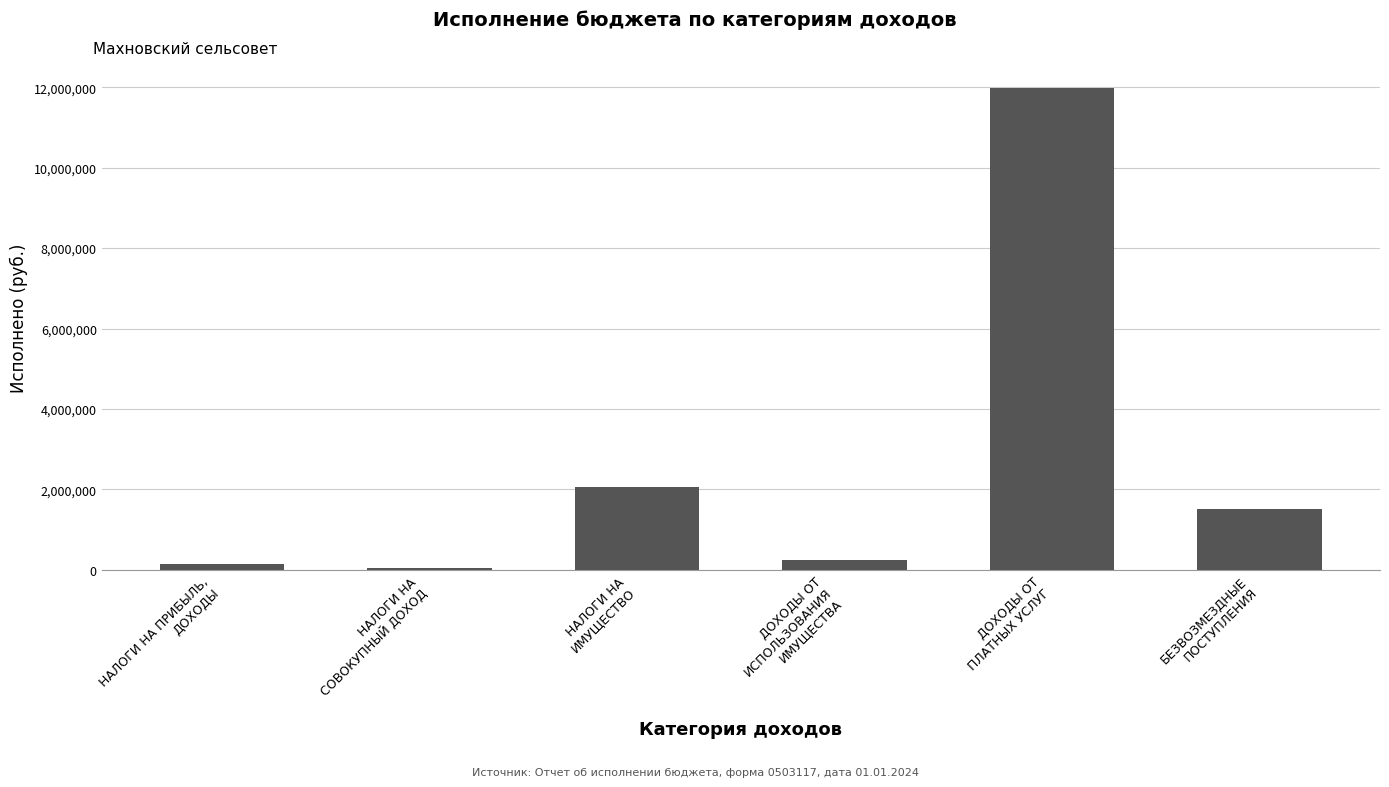

At which label is the value closest to 6012699?

НАЛОГИ НА
ИМУЩЕСТВО